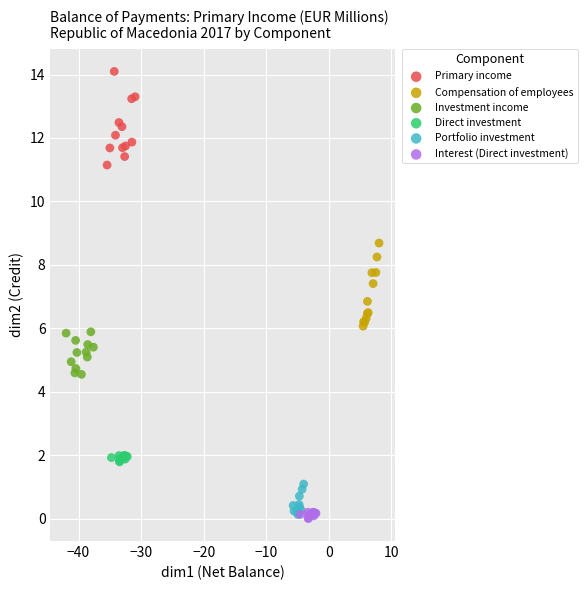

Which series contains the highest Y value?

Primary income